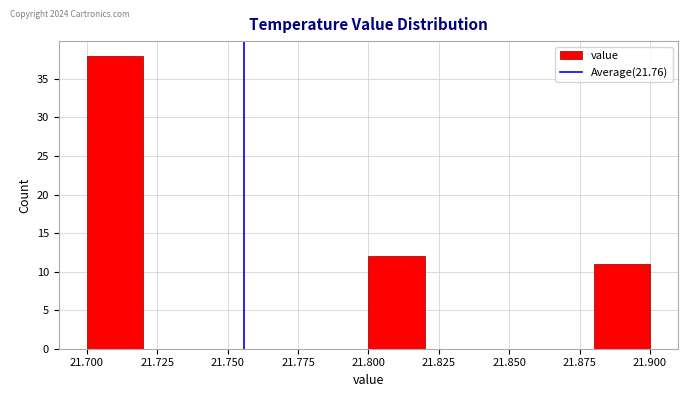

Reading left to right, list every bar in this chart as the range it spans on the x-axis followed by its height. The values are not printed on the chart, so give them approximately, as read against the axis.

21.70 to 21.72: 38
21.72 to 21.74: 0
21.74 to 21.76: 0
21.76 to 21.78: 0
21.78 to 21.80: 0
21.80 to 21.82: 12
21.82 to 21.84: 0
21.84 to 21.86: 0
21.86 to 21.88: 0
21.88 to 21.90: 11